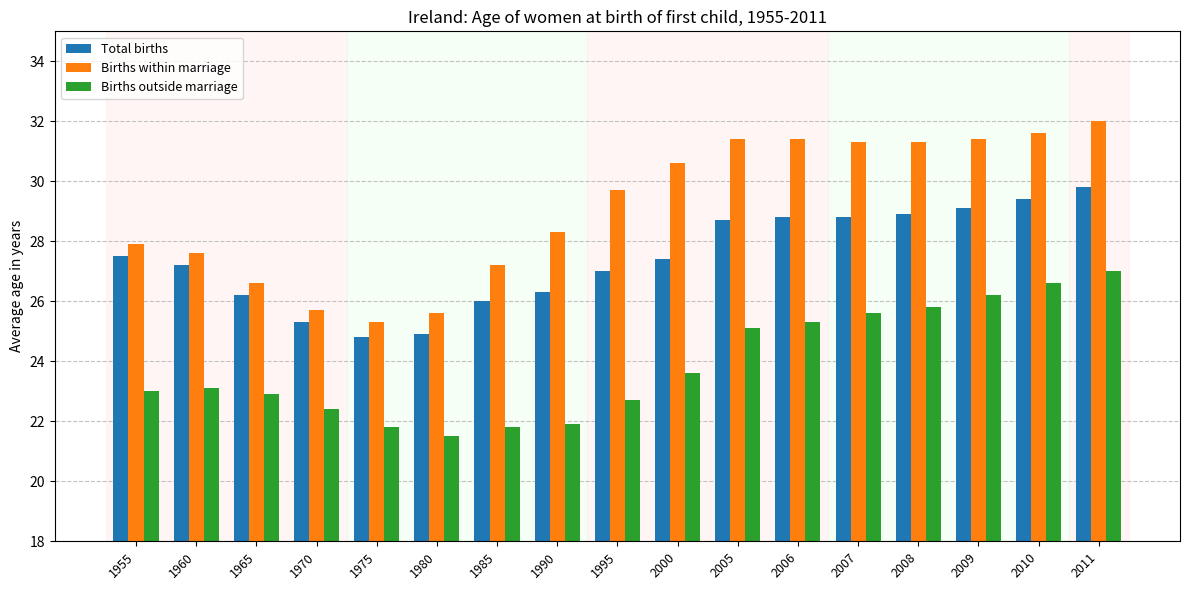

Reading left to right, extract all data points from this chart.

Total births: 27.5	27.2	26.2	25.3	24.8	24.9	26.0	26.3	27.0	27.4	28.7	28.8	28.8	28.9	29.1	29.4	29.8
Births within marriage: 27.9	27.6	26.6	25.7	25.3	25.6	27.2	28.3	29.7	30.6	31.4	31.4	31.3	31.3	31.4	31.6	32.0
Births outside marriage: 23.0	23.1	22.9	22.4	21.8	21.5	21.8	21.9	22.7	23.6	25.1	25.3	25.6	25.8	26.2	26.6	27.0